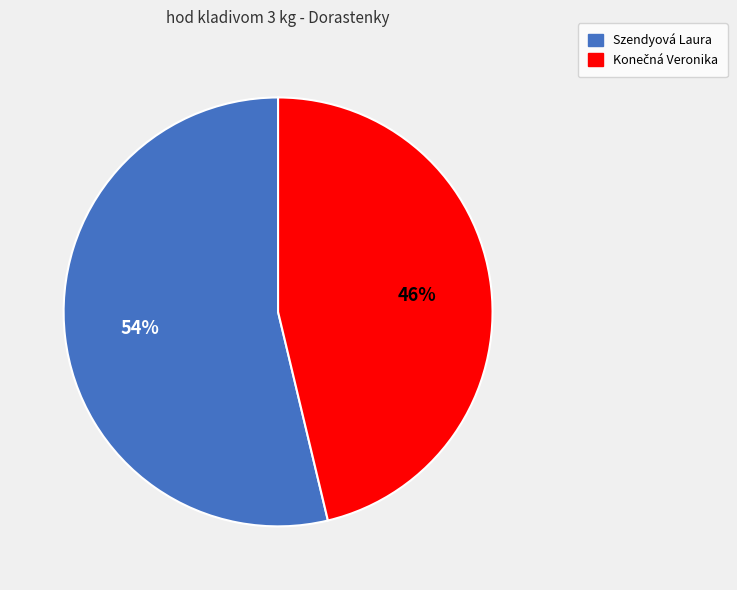

What is the largest slice in the pie chart?

Szendyová Laura